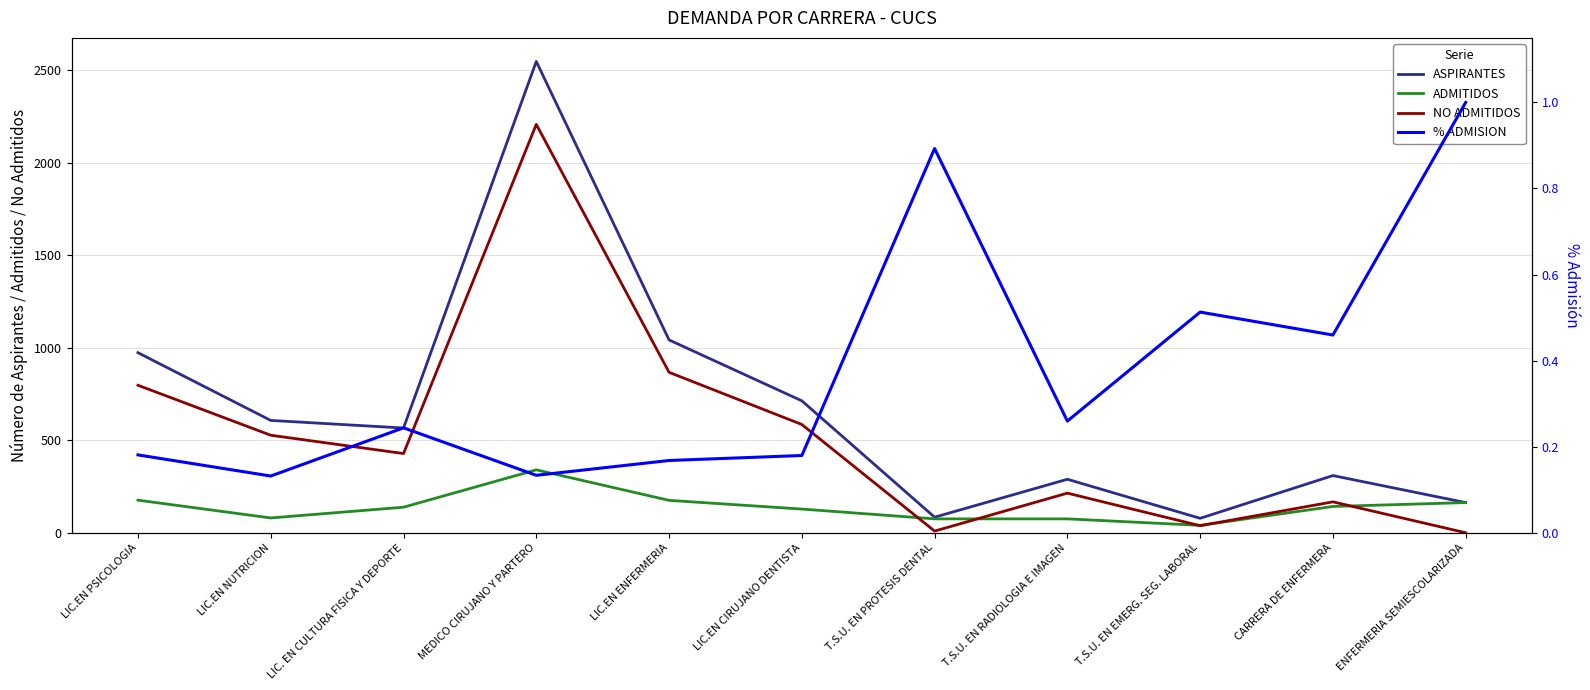

Where does the ASPIRANTES series first go above 566?

LIC.EN PSICOLOGIA